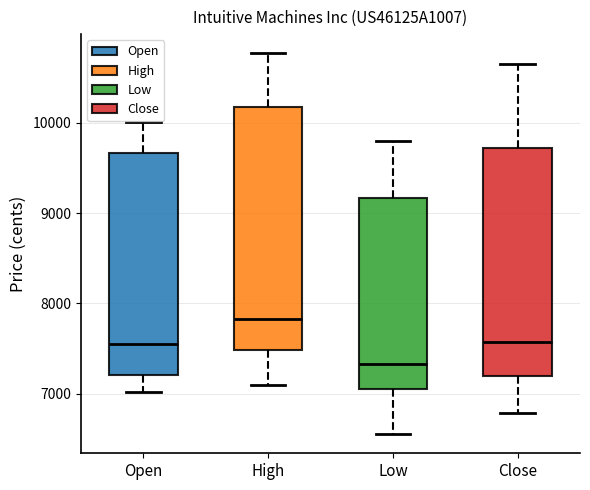

Reading left to right, read every box against the y-axis: the position of its median line, the range the box covers, and the ends of its whiskers. The values are not printed on the chart, so give them approximately, as read against the axis.

Open: median 7500, box 7200 to 9700, whiskers 7000 to 10000
High: median 7800, box 7500 to 10200, whiskers 7100 to 10800
Low: median 7300, box 7100 to 9200, whiskers 6600 to 9800
Close: median 7600, box 7200 to 9700, whiskers 6800 to 10700